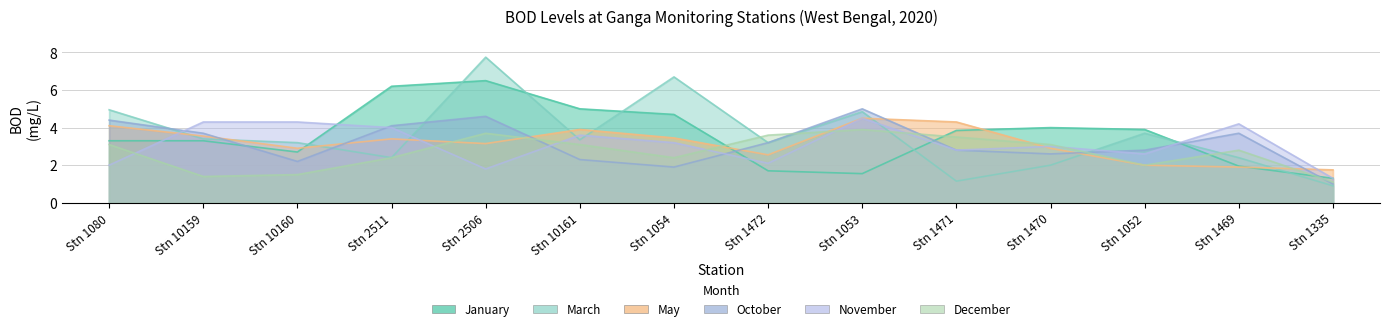

The October series shows 5.0 at Stn 1053. True or false?

True